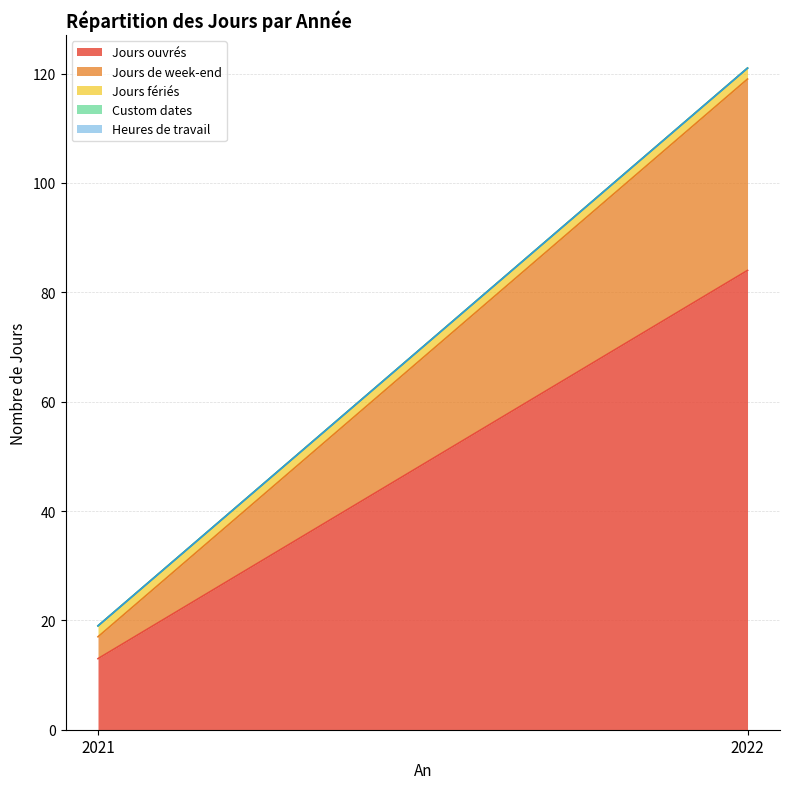

How many lines are shown in the chart?

5